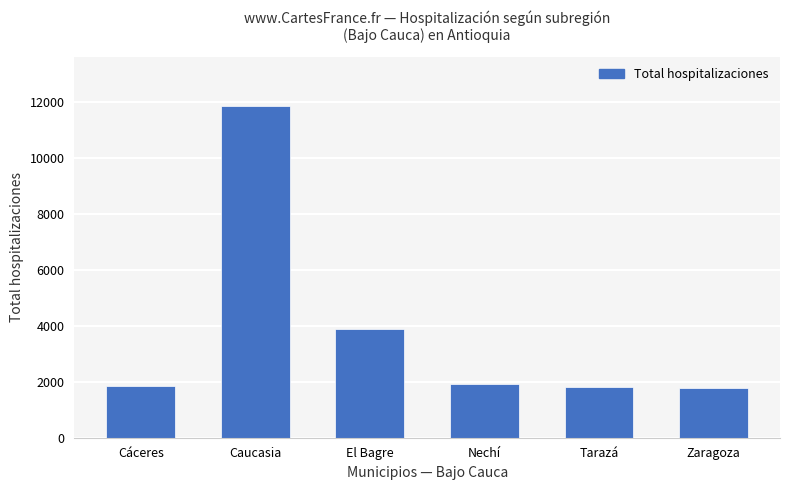

What value does the data have at Zaragoza?

1781